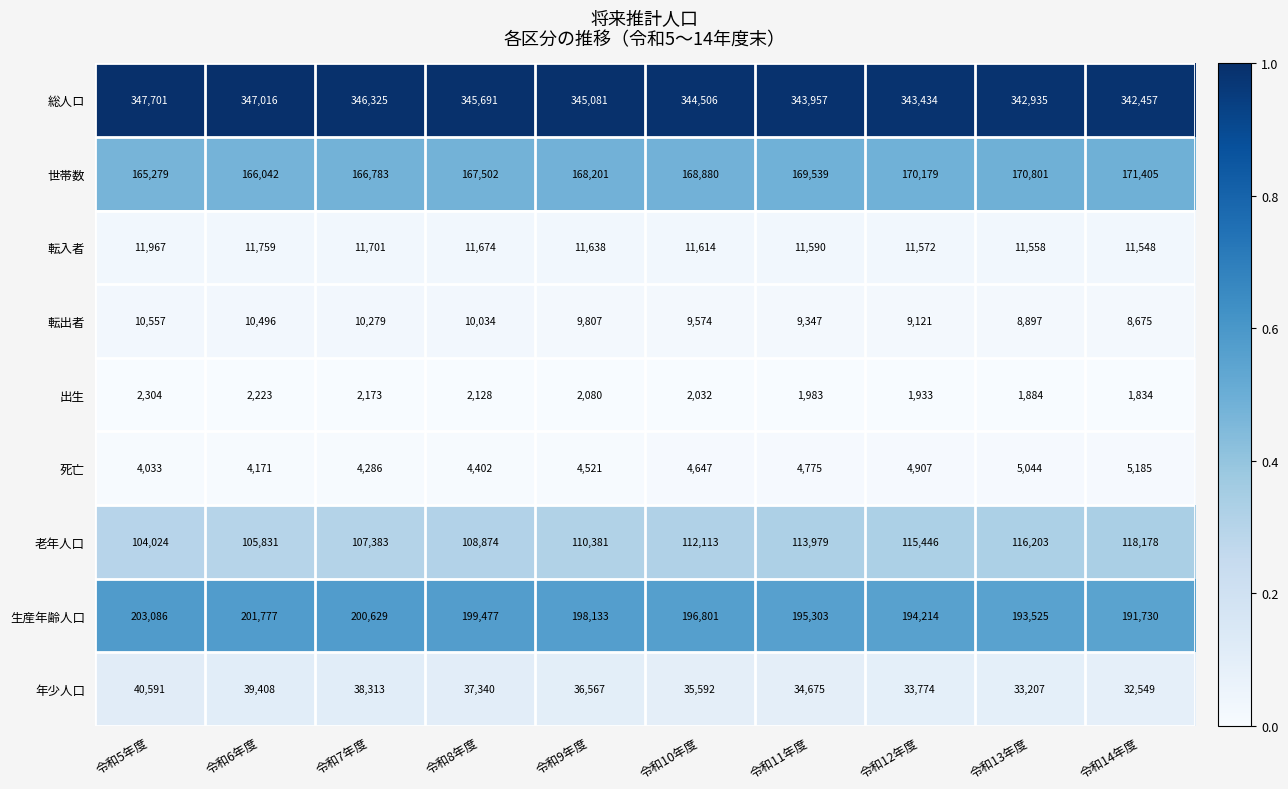

What is the spread (max minus min) of values at 令和6年度?

344793